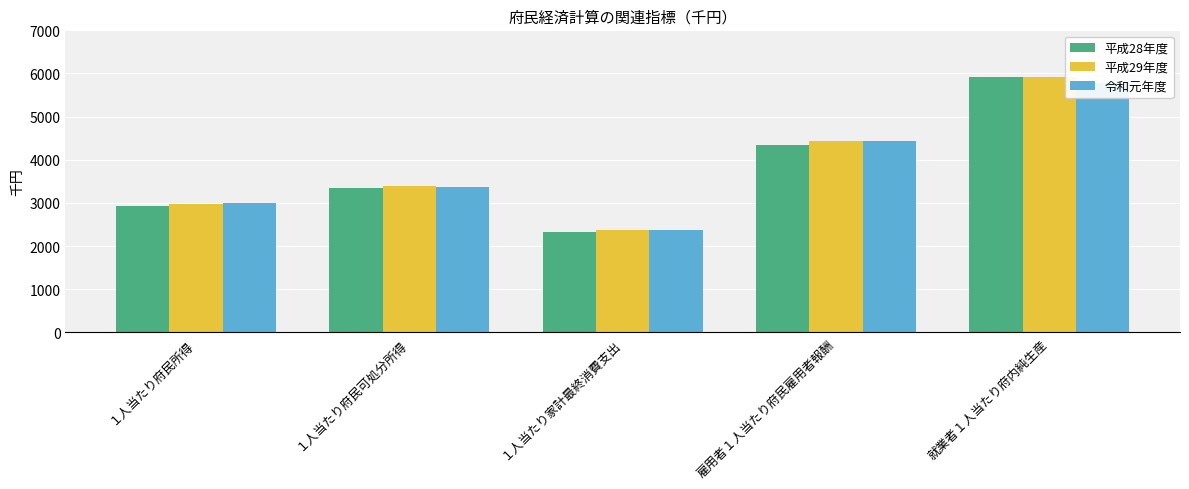

Are the bars horizontal?

No